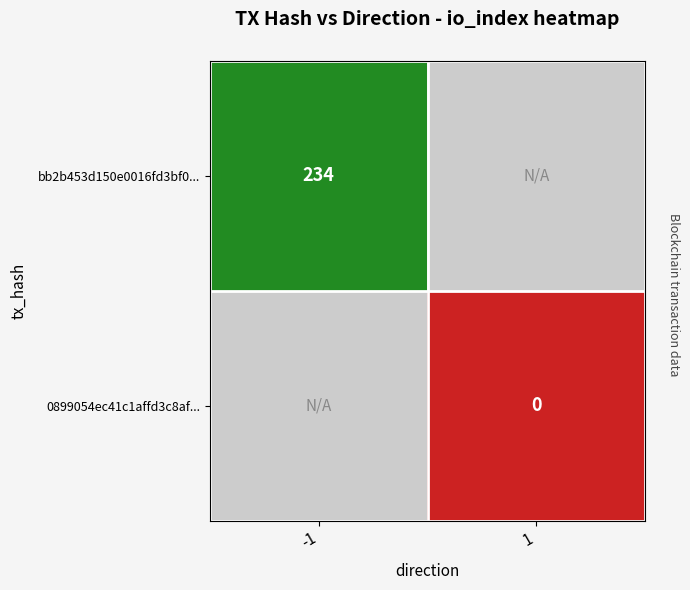

At how many categories does at least one series exceed 61?

1